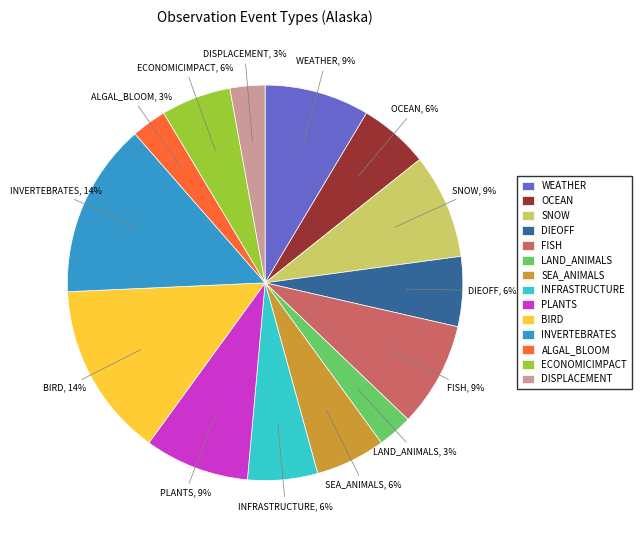

Which has a higher value, ALGAL_BLOOM or FISH?

FISH